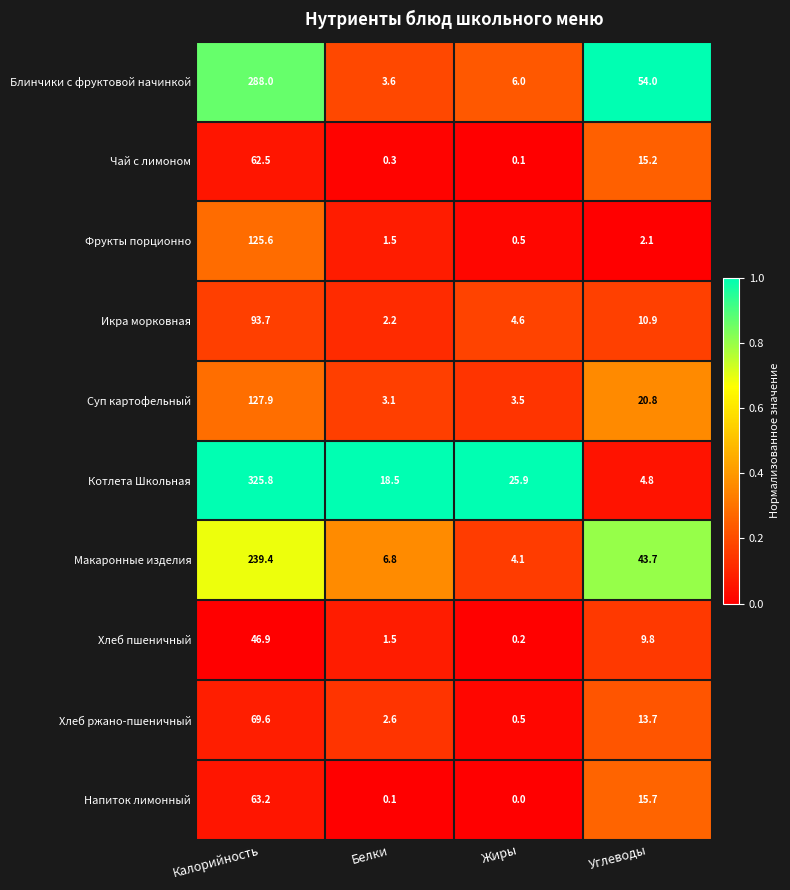

At Калорийность, list the series in order from largest to smallest.

Котлета Школьная, Блинчики с фруктовой начинкой, Макаронные изделия, Суп картофельный, Фрукты порционно, Икра морковная, Хлеб ржано-пшеничный, Напиток лимонный, Чай с лимоном, Хлеб пшеничный